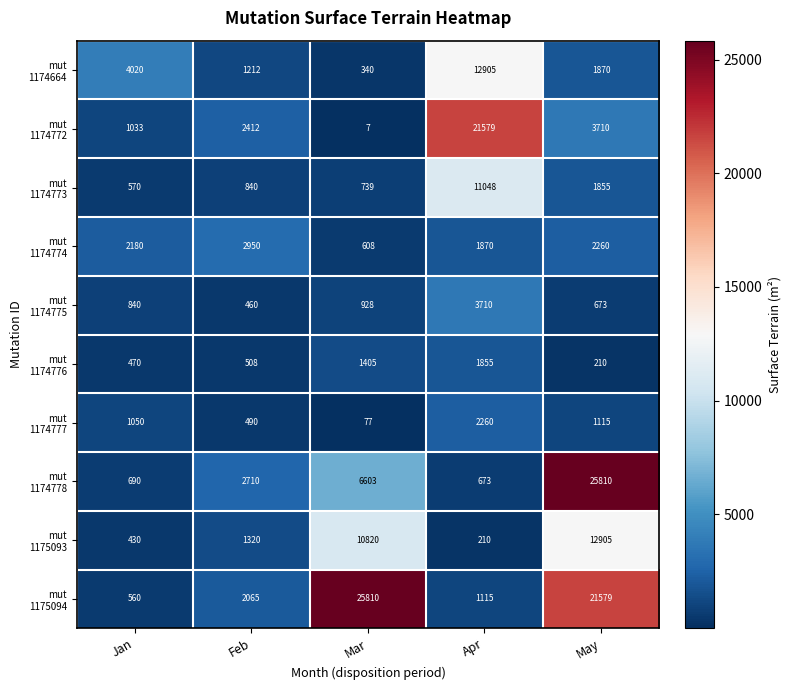

How many categories are shown in the chart?

5